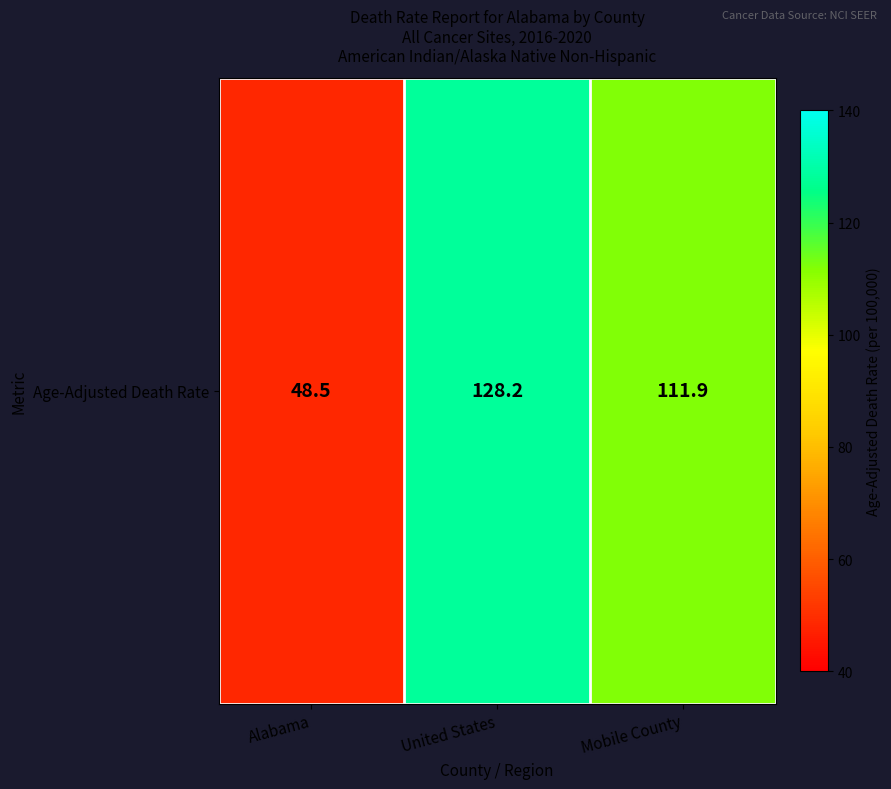

Reading right to left, transcribe all the data shown in this chart.

Mobile County=111.9	United States=128.2	Alabama=48.5